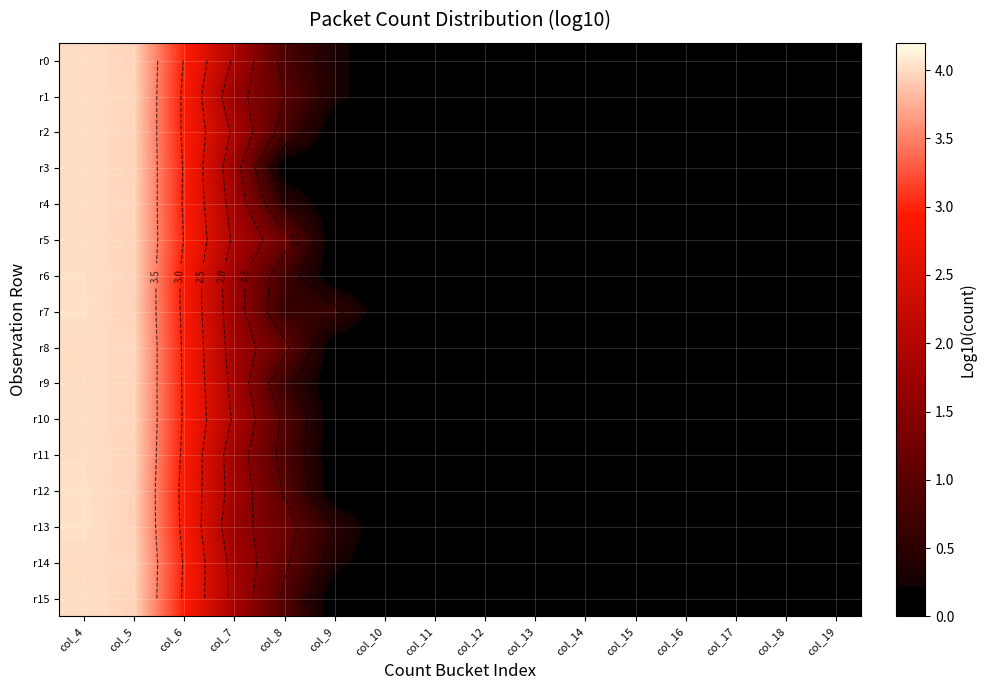

Which series has the largest range (max minus min)?

r13